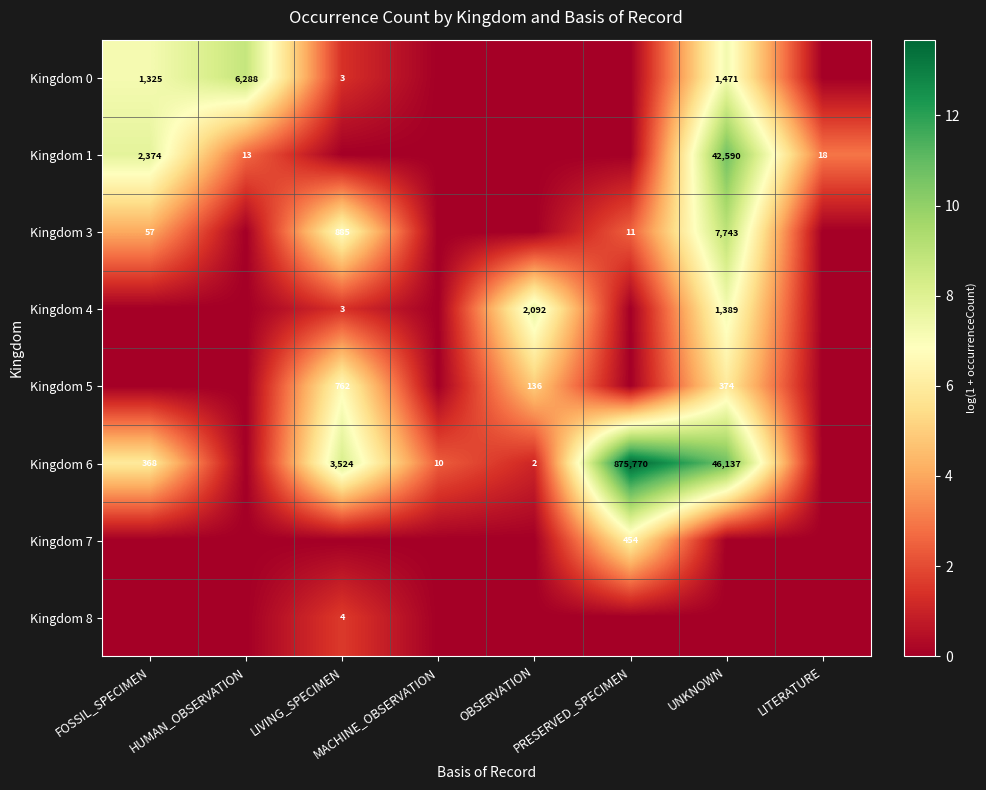

Is the value of Kingdom 6 at FOSSIL_SPECIMEN greater than the value of Kingdom 4 at FOSSIL_SPECIMEN?

Yes